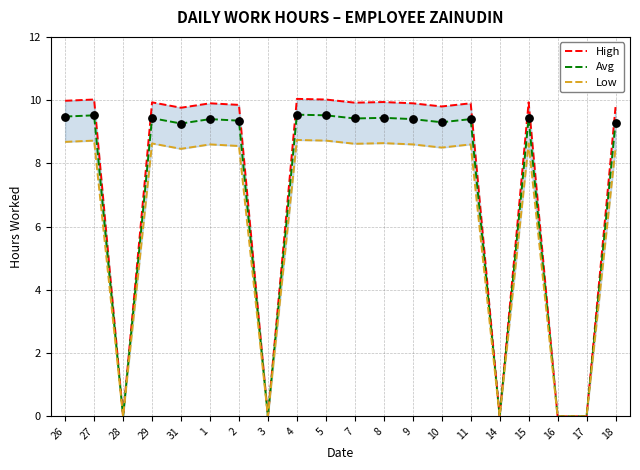

Which series contains the lowest Y value?

High